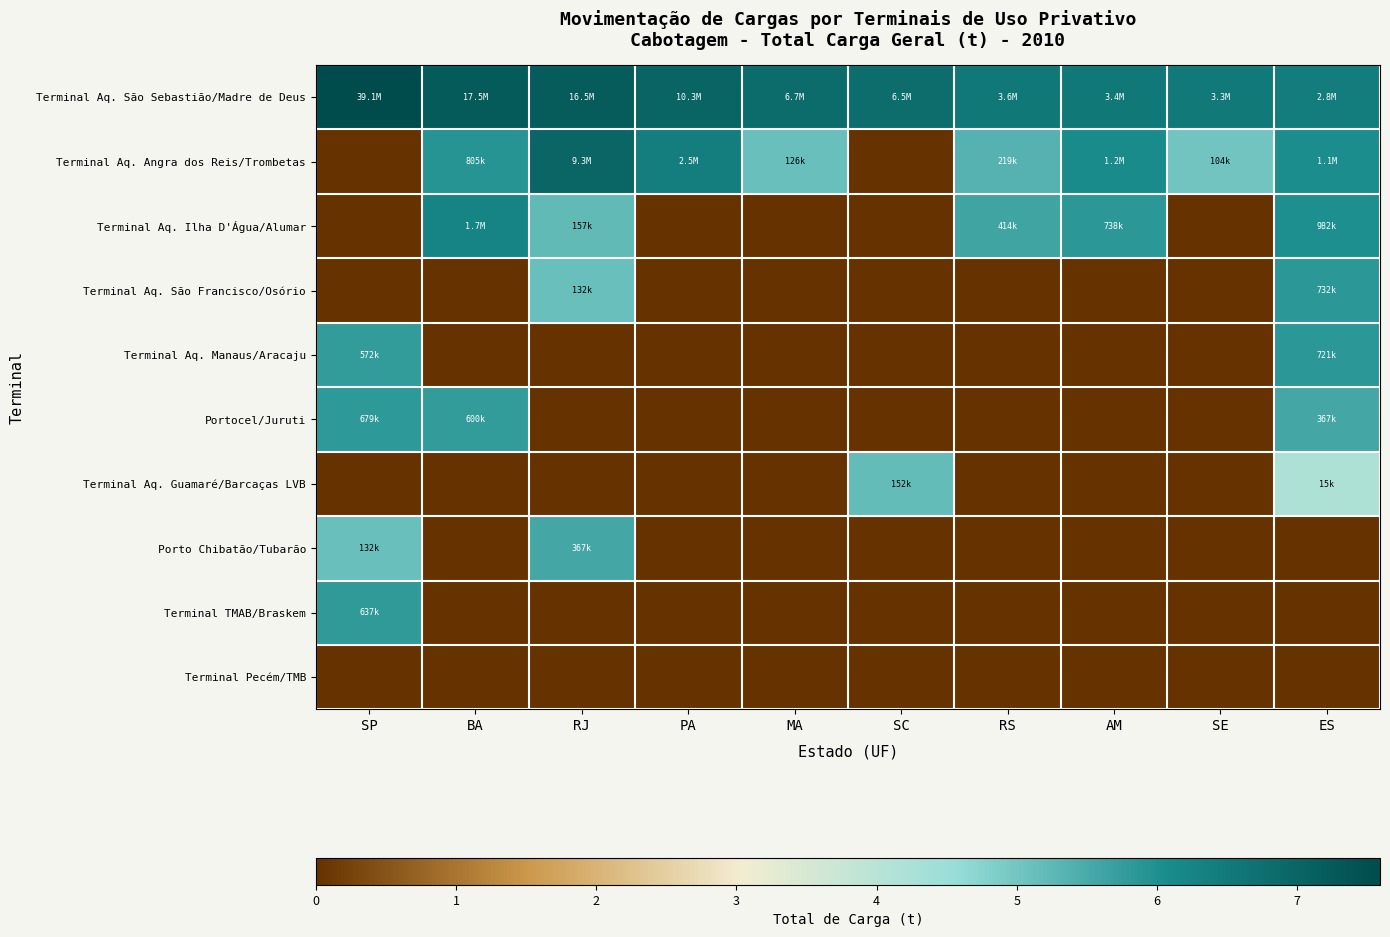

Which series has the largest total across all categories?

Terminal Aq. São Sebastião/Madre de Deus